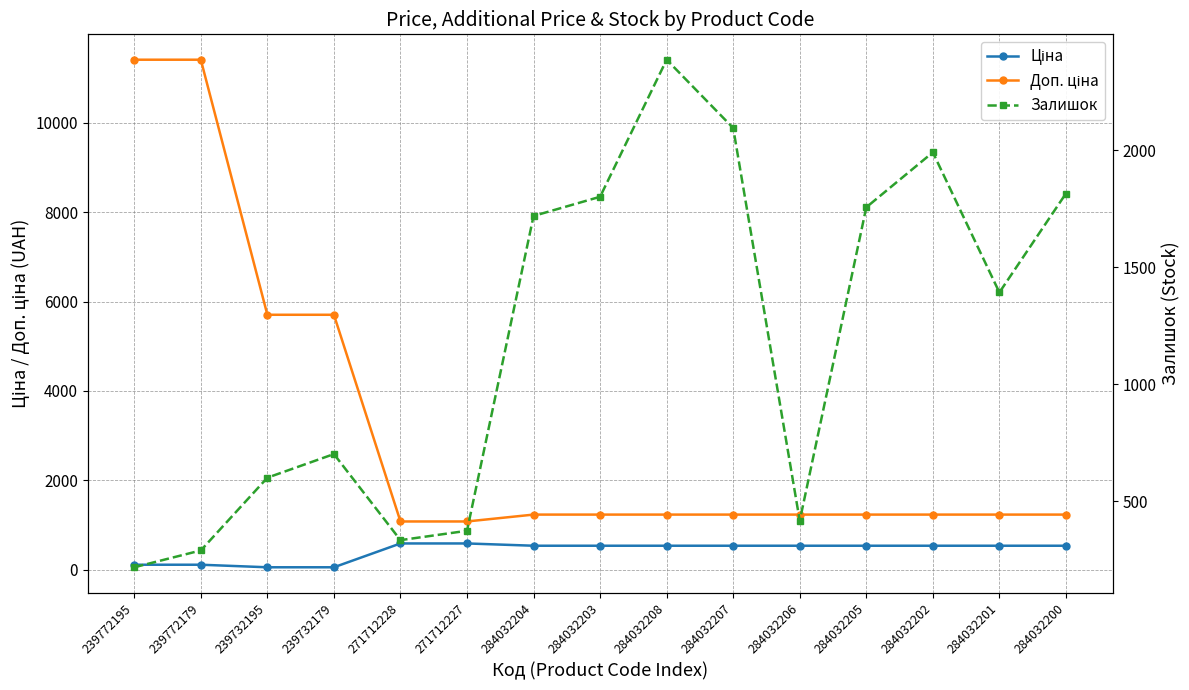

Which has a higher value, 284032207 or 239772195?

284032207